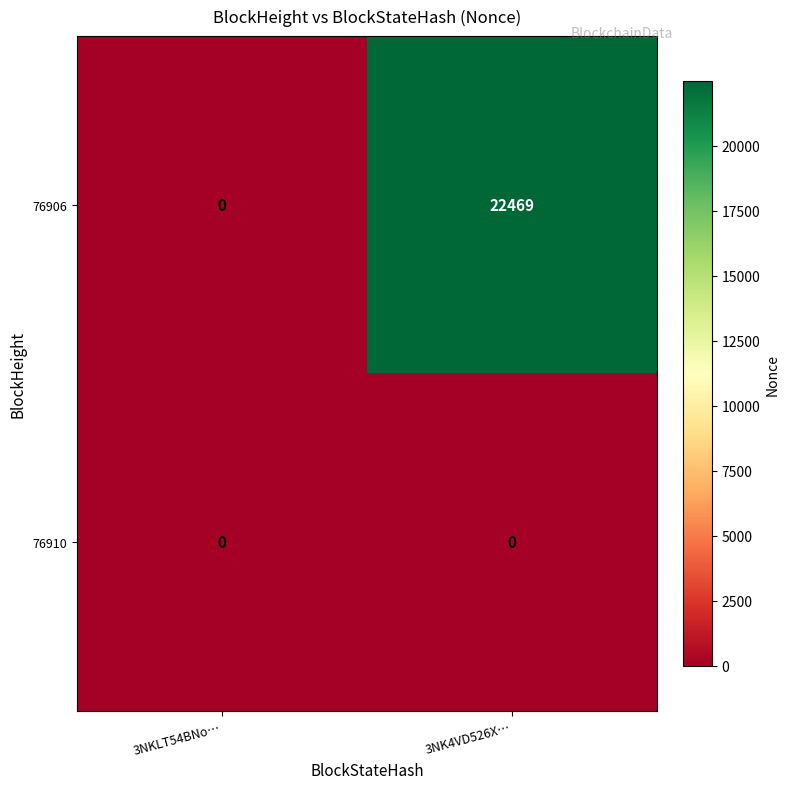

Reading left to right, transcribe all the data shown in this chart.

76906: 3NKLT54BNo…=0	3NK4VD526X…=22469
76910: 3NKLT54BNo…=0	3NK4VD526X…=0